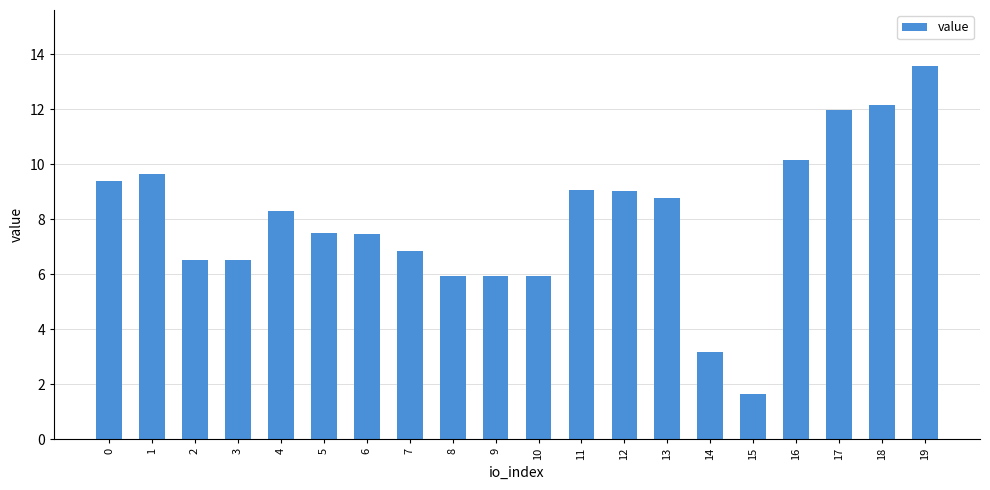

True or false: the data shows 1.7 at 7.

False